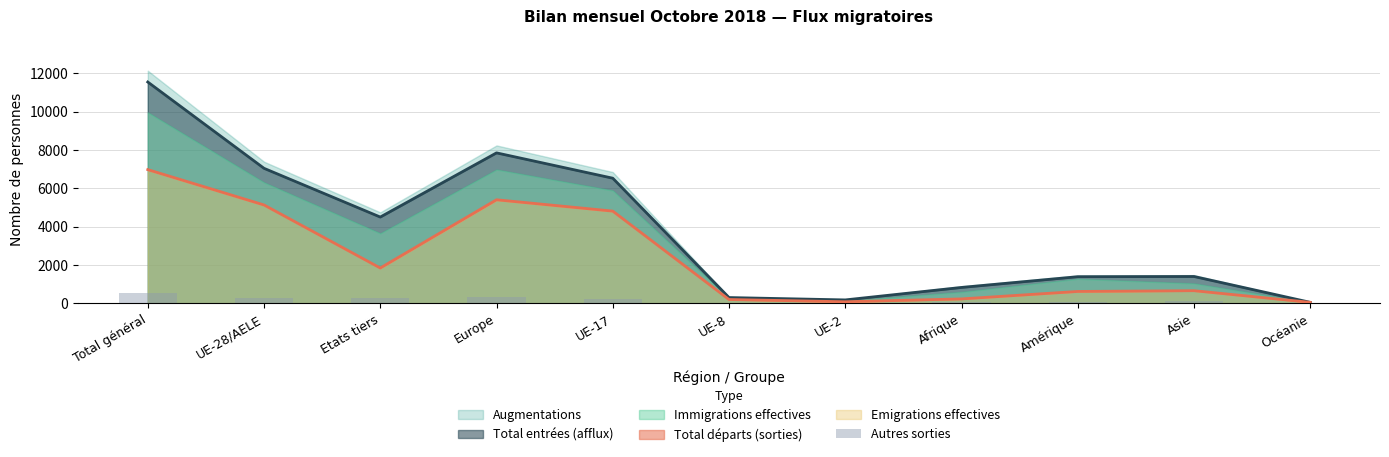

What is the smallest value displayed?

1